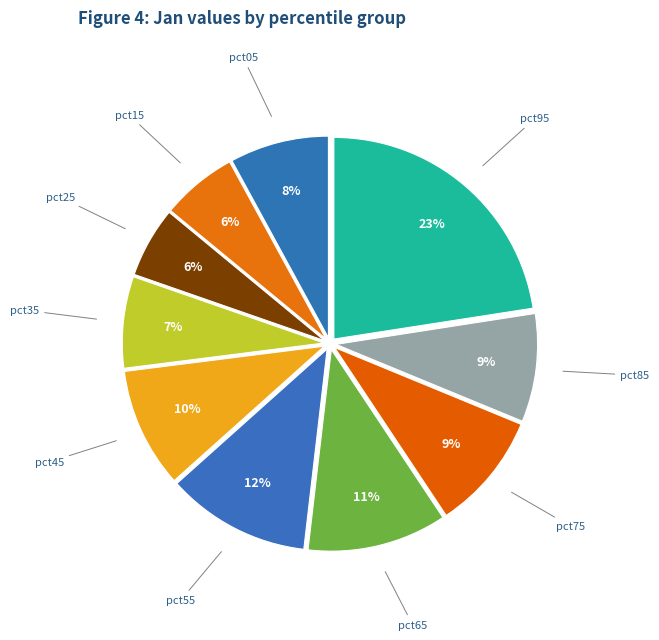

Between pct45 and pct05, which is larger?

pct45